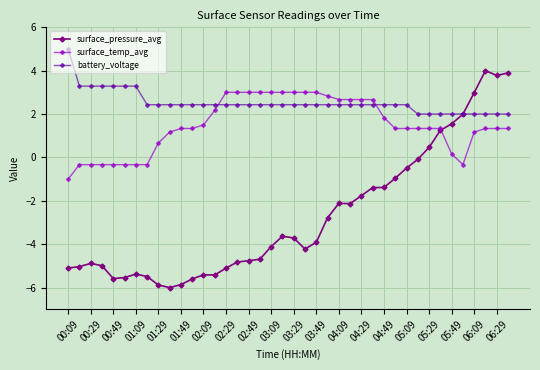

List the series in order of their peak value, highest first.

battery_voltage, surface_pressure_avg, surface_temp_avg